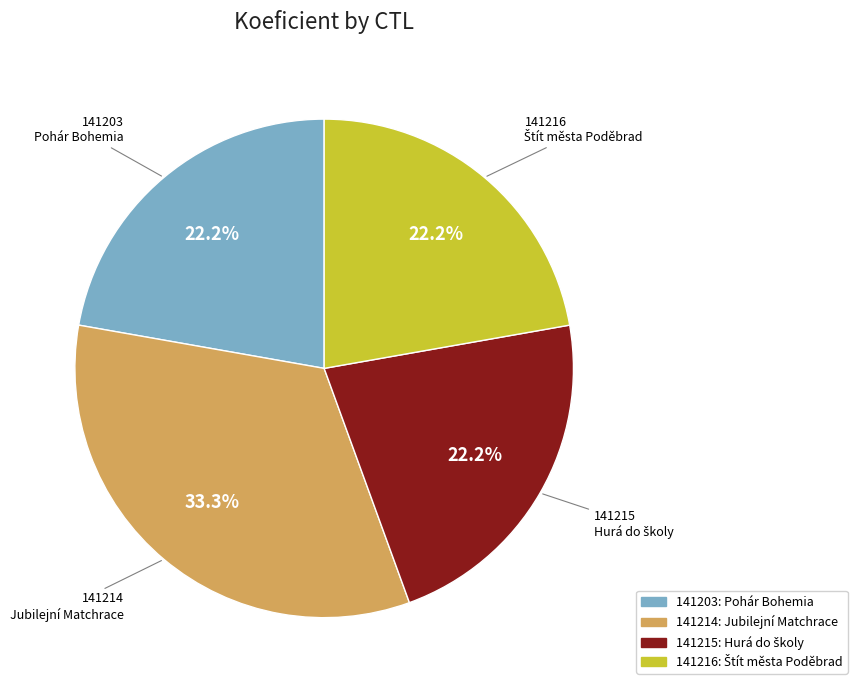

Which category has the biggest portion of the pie?

141214